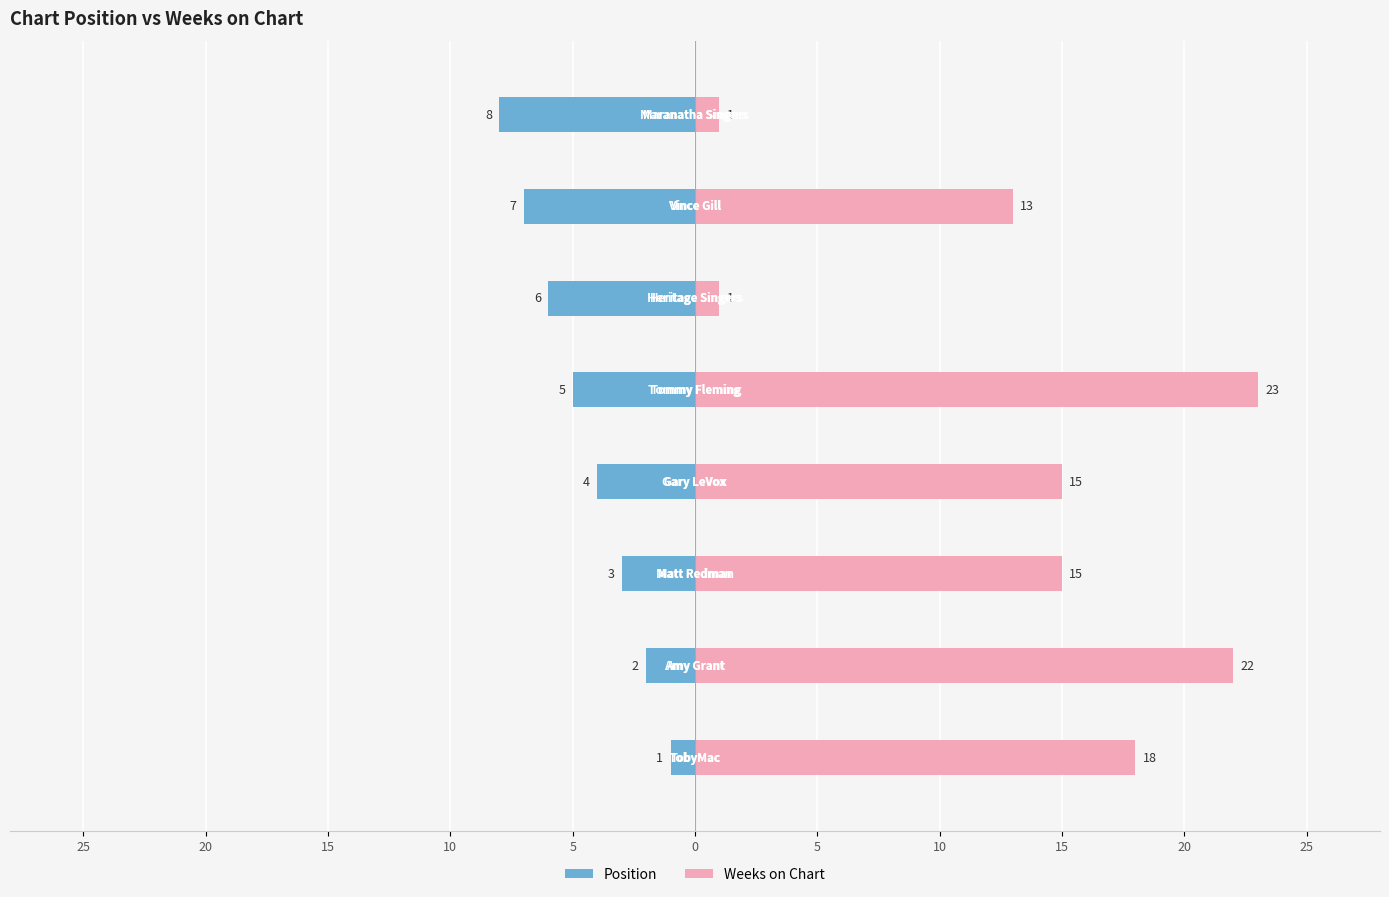

What is the label of the 4th bar from the right?

5